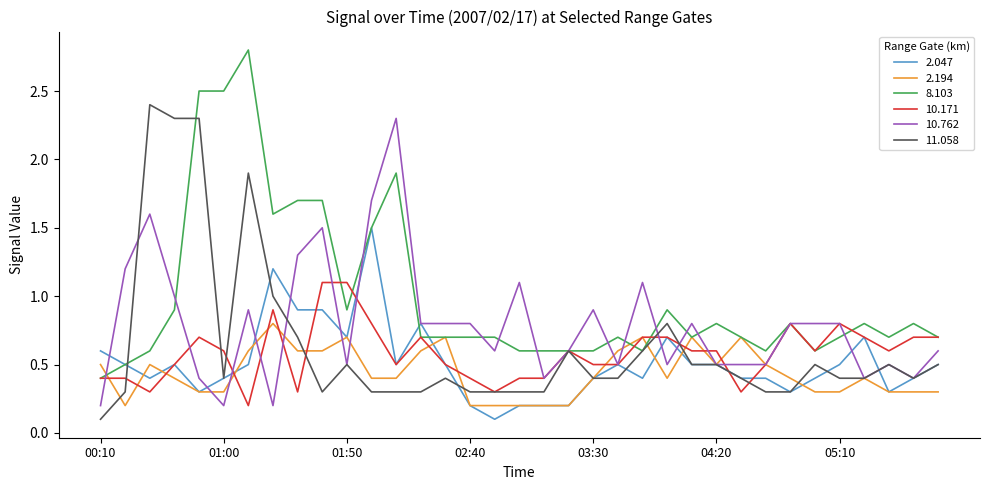

How many lines are shown in the chart?

6